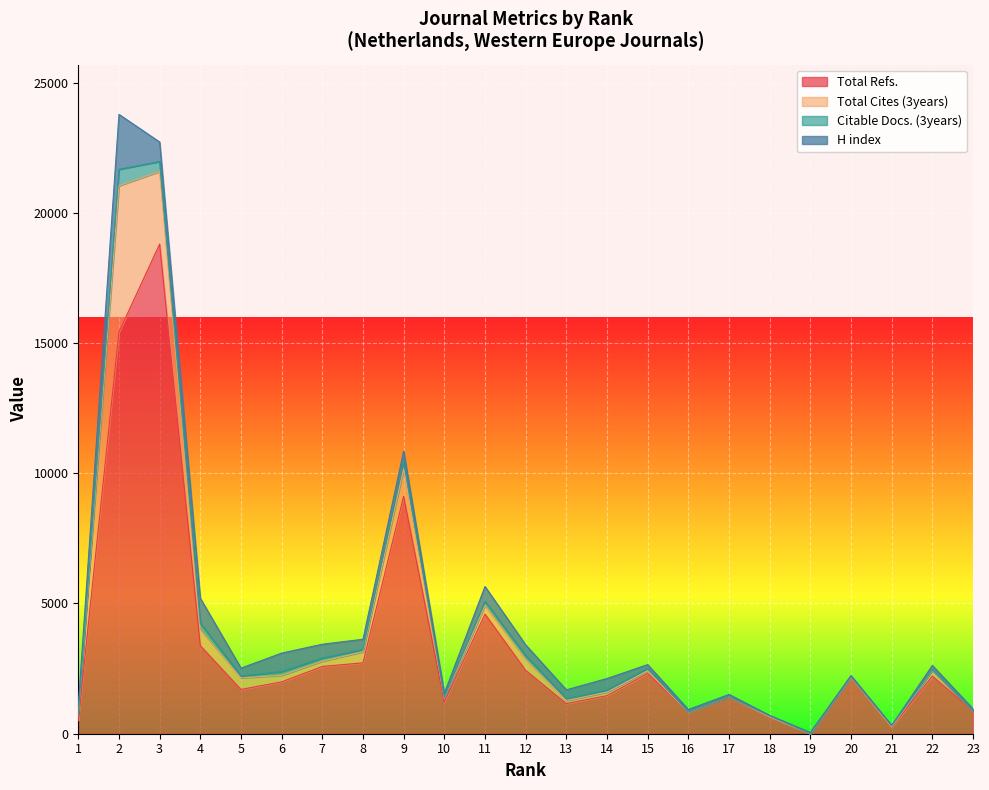

Rank the series at 17 from lowest to highest value.

Citable Docs. (3years), H index, Total Cites (3years), Total Refs.